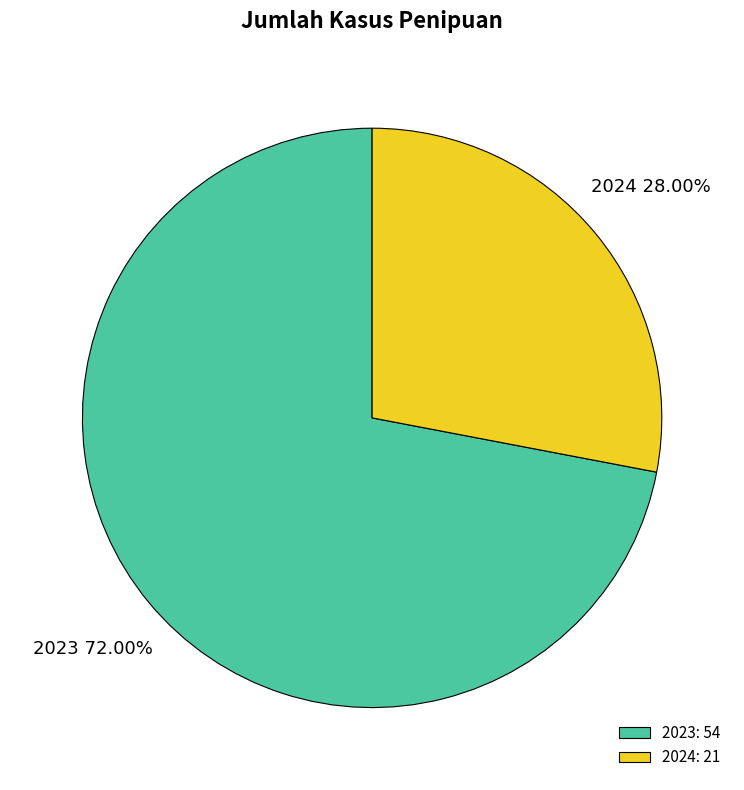

To the nearest percent, what is the combined percentage of 2023 and 2024?

100%